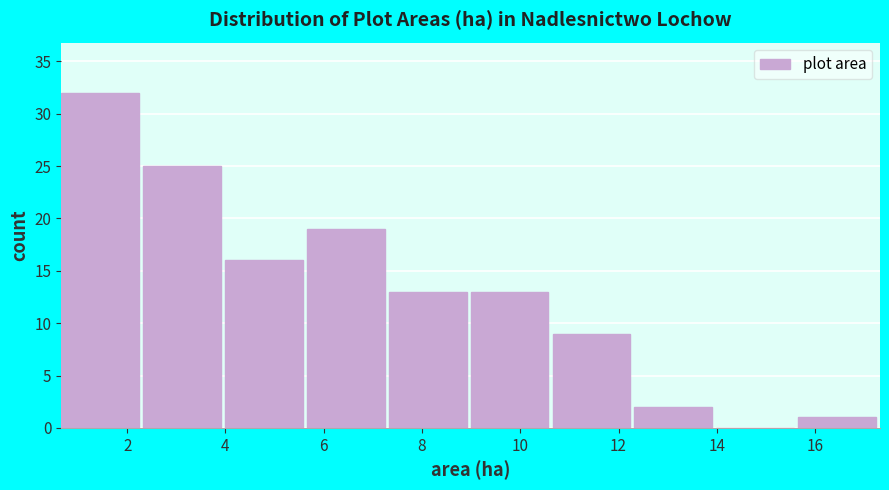

Reading left to right, transcribe this chart: for each bar, give the range it covers on the x-axis and its height. Neither the bar edges nor the heights are printed on the chart, so give them approximately, as read against the axes.

0.6 to 2.4: 32
2.4 to 4.0: 25
4.0 to 5.6: 16
5.6 to 7.4: 19
7.4 to 9.0: 13
9.0 to 10.6: 13
10.6 to 12.4: 9
12.4 to 14.0: 2
14.0 to 15.6: 0
15.6 to 17.4: 1